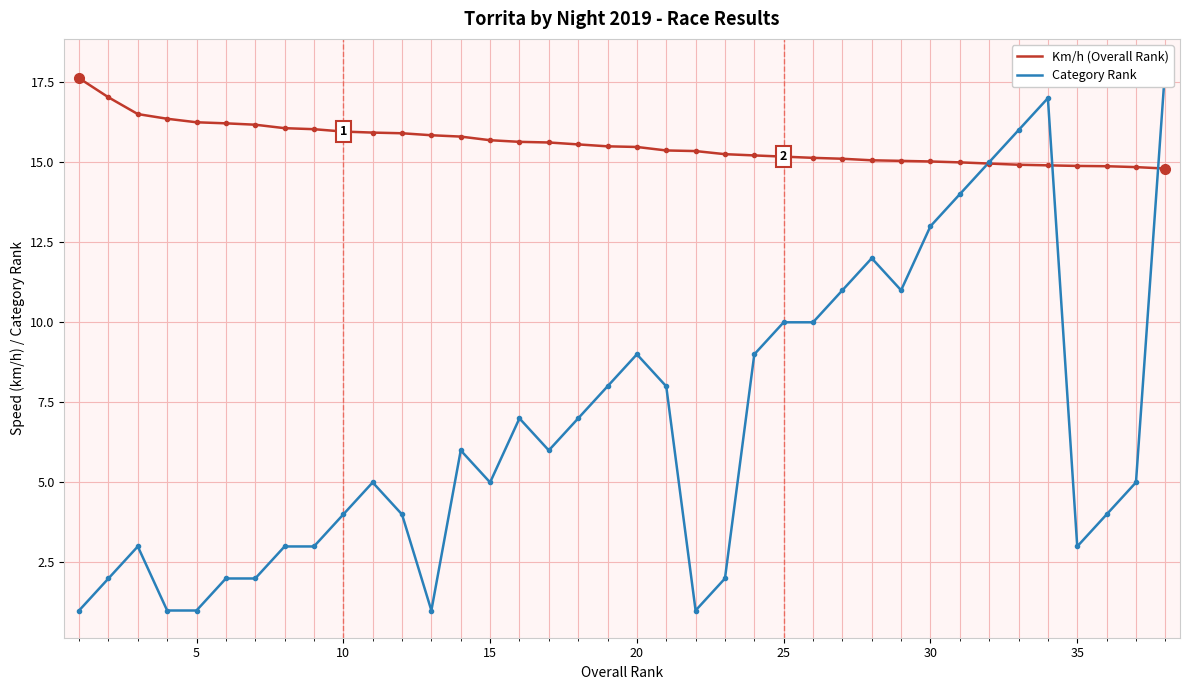

The Km/h (Overall Rank) series shows 5.6 at 25. True or false?

False